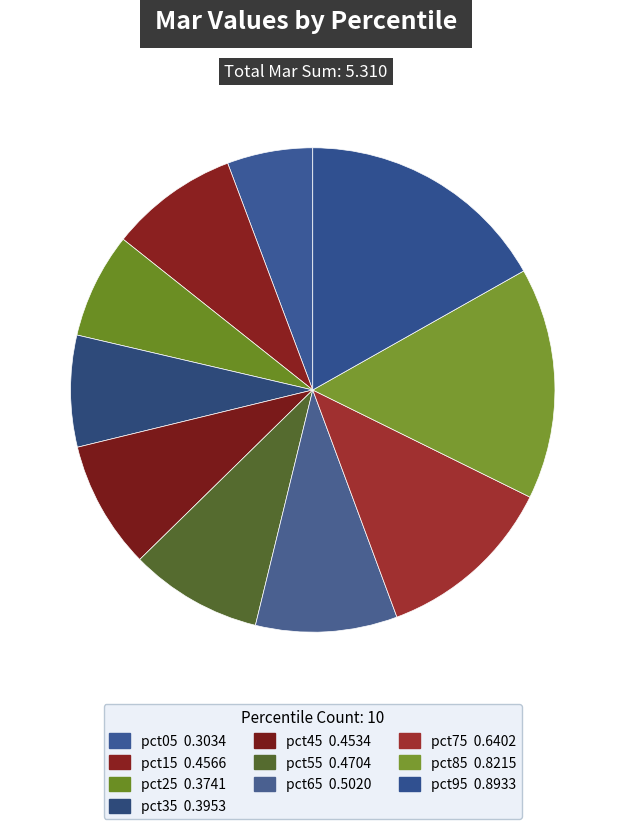

To the nearest percent, what is the average slice percentage?

10%